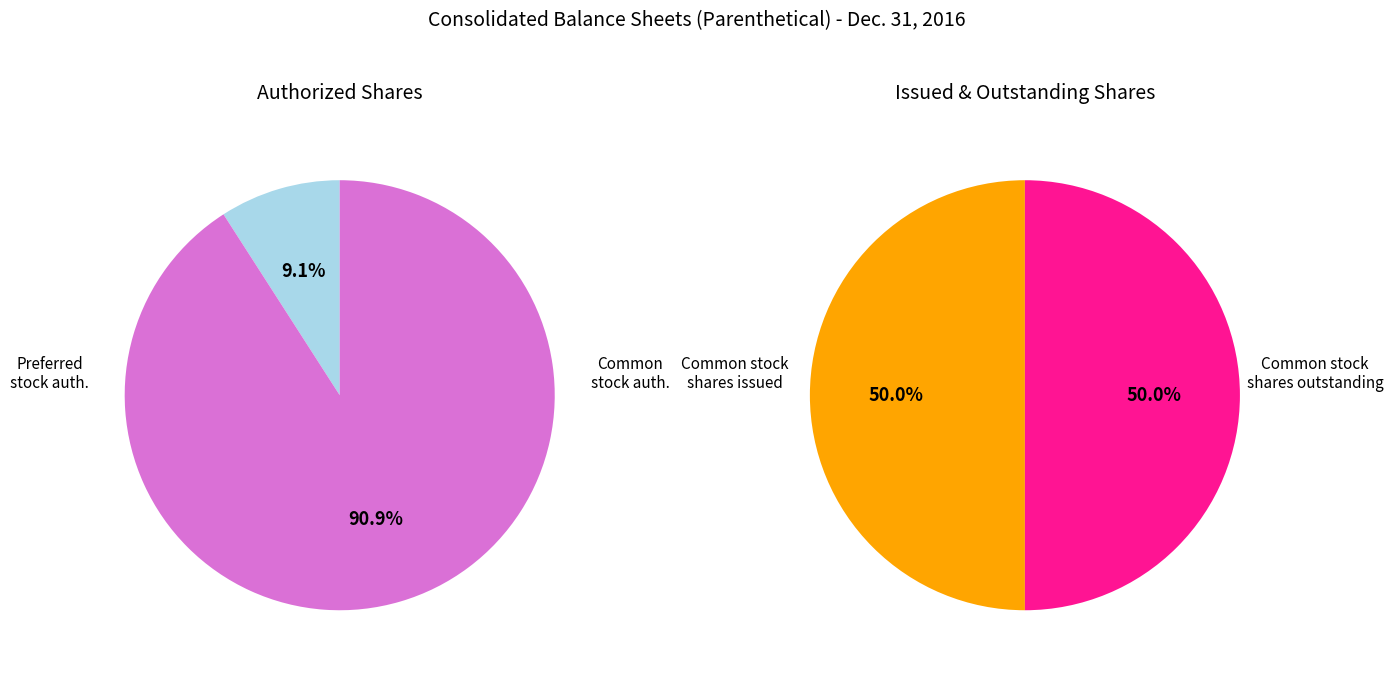

Is there any slice that represents more than half of the pie?

Yes